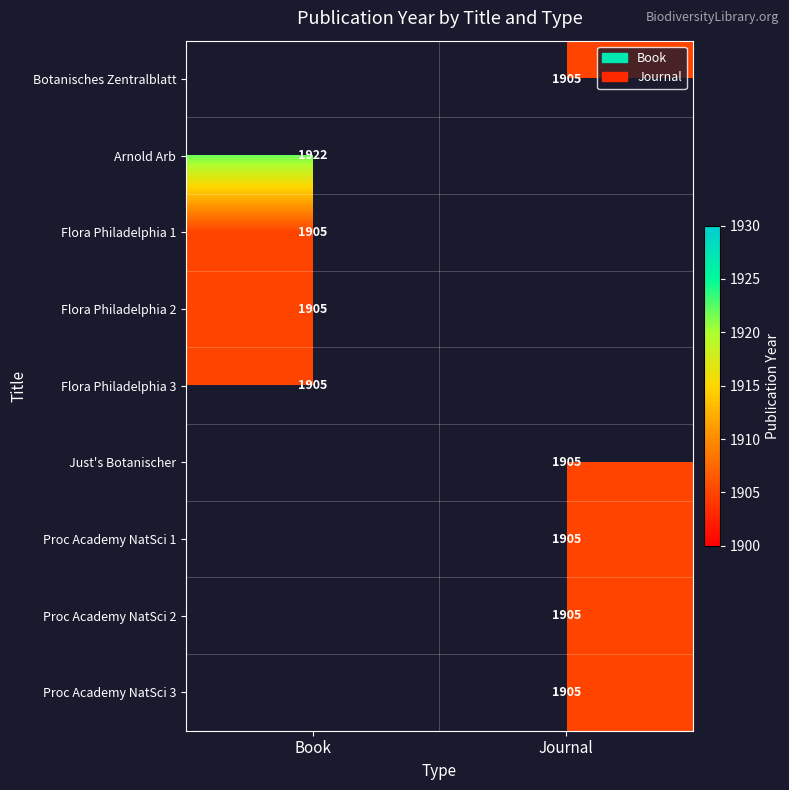

True or false: Arnold Arb has a value of 1922 at Book.

True